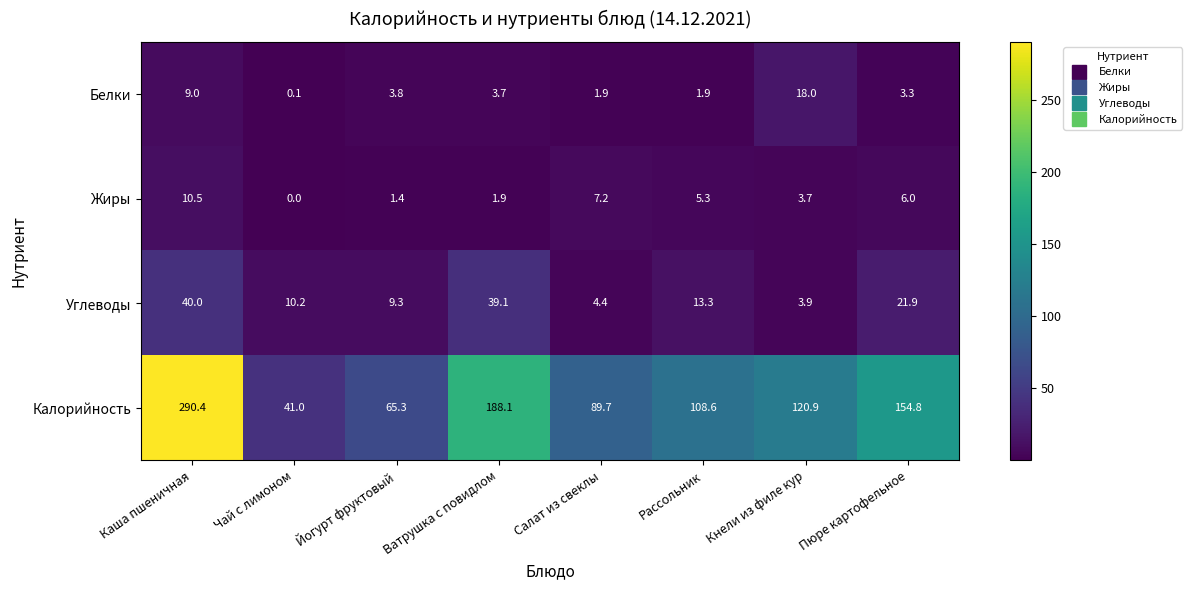

At how many categories does at least one series exceed 171?

2